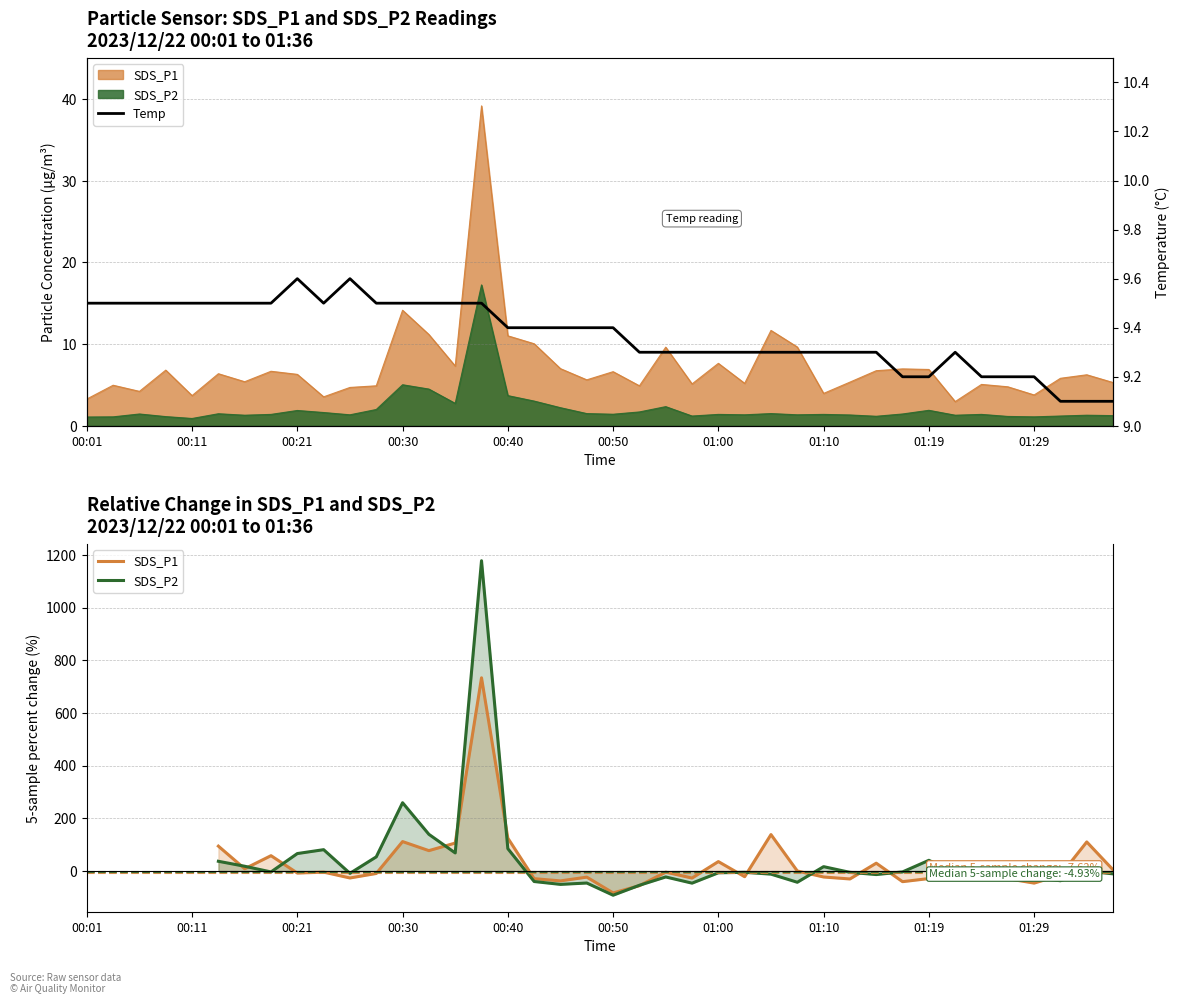

Where is the first local minimum for SDS_P2?

00:11